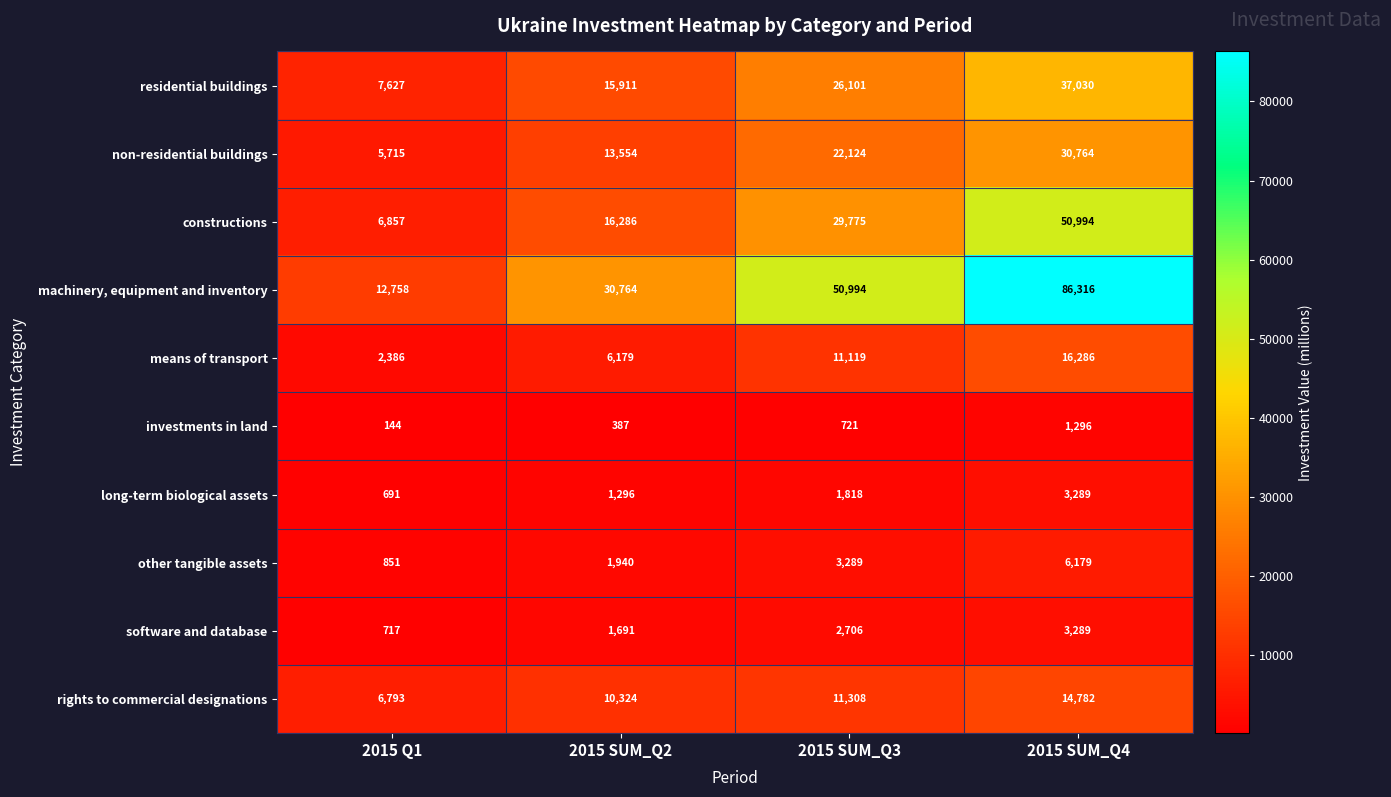

What is the total value across all series at 2015 SUM_Q2?

98332